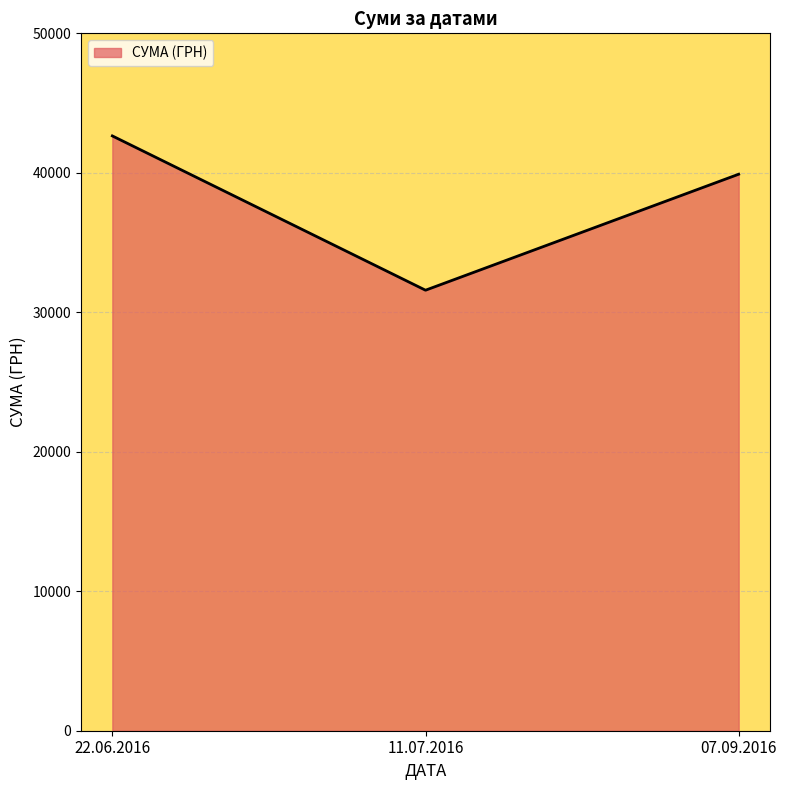

Does the chart display data point markers on the line(s)?

No